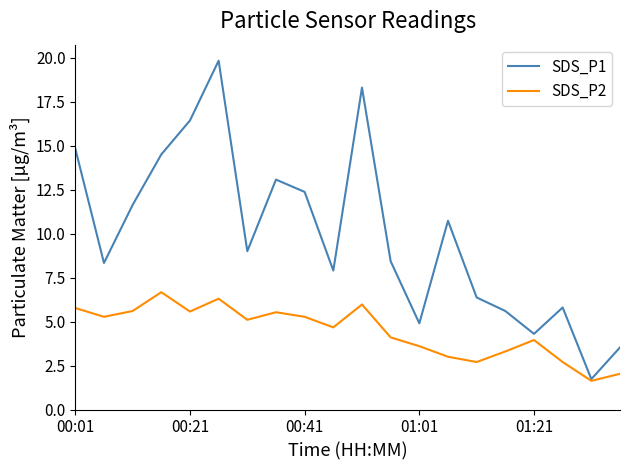

What is the lowest value of the SDS_P1 series?

1.7